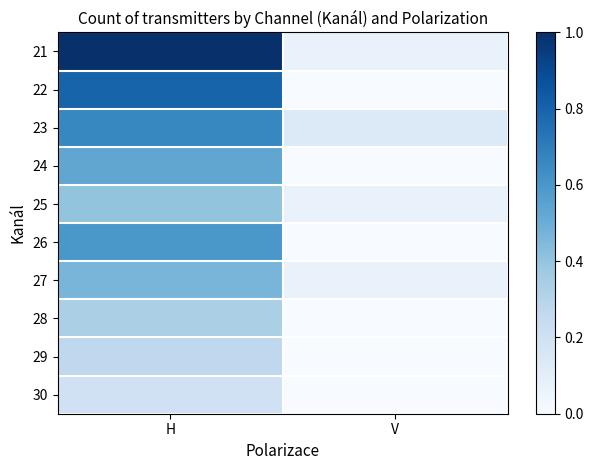

At how many categories does at least one series exceed 2?

1